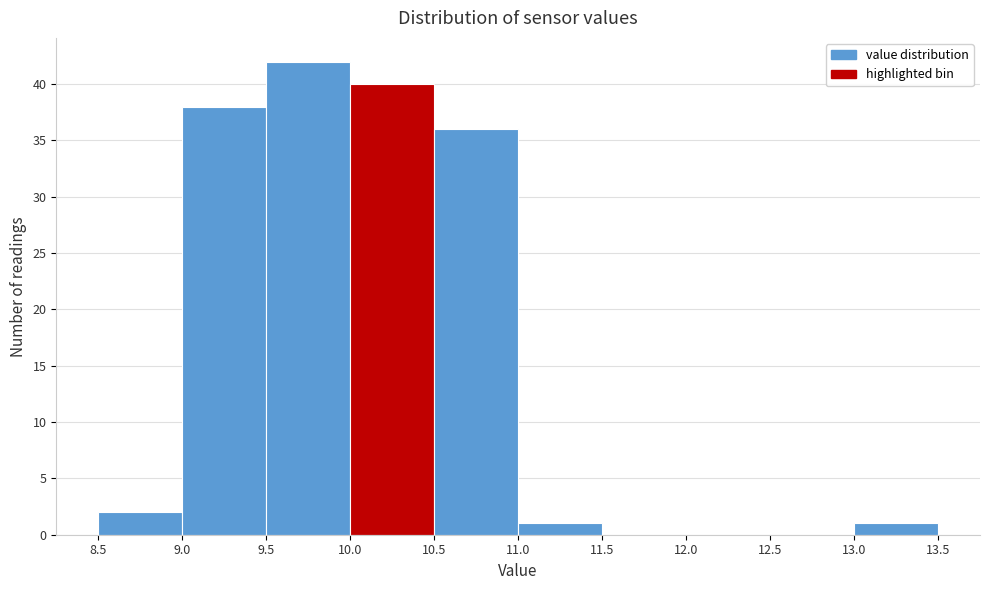

Reading left to right, transcribe this chart: for each bar, give the range it covers on the x-axis and its height. The values are not printed on the chart, so give them approximately, as read against the axis.

8.5 to 9.0: 2
9.0 to 9.5: 38
9.5 to 10.0: 42
10.0 to 10.5: 40
10.5 to 11.0: 36
11.0 to 11.5: 1
11.5 to 12.0: 0
12.0 to 12.5: 0
12.5 to 13.0: 0
13.0 to 13.5: 1